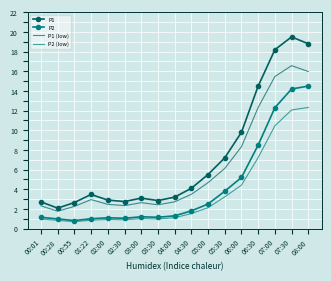

In P1 (low), how many points are higher than both neighbors (excluding endpoints)?

3